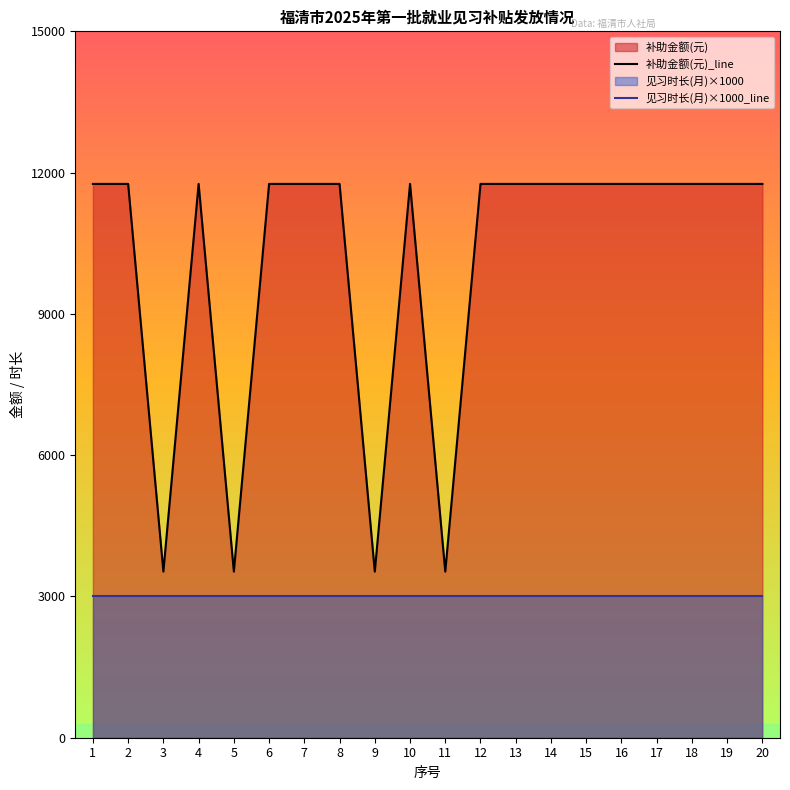

True or false: 补助金额(元)_line and 见习时长(月)×1000_line cross at least once.

False